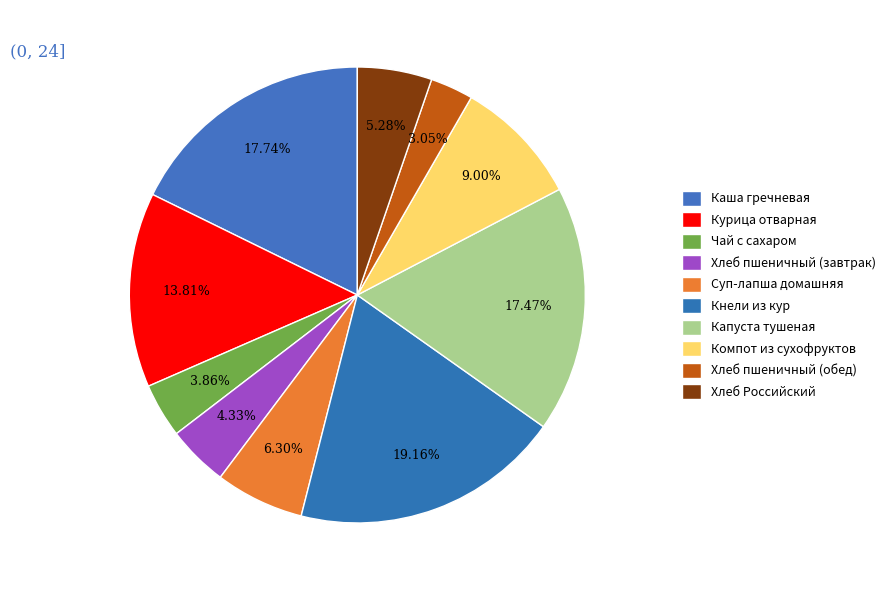

How many slices are in this pie chart?

10